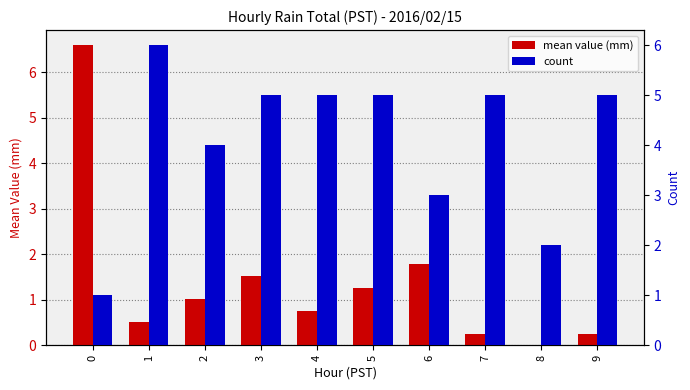

Is the value of mean value (mm) at 5 greater than the value of count at 3?

No